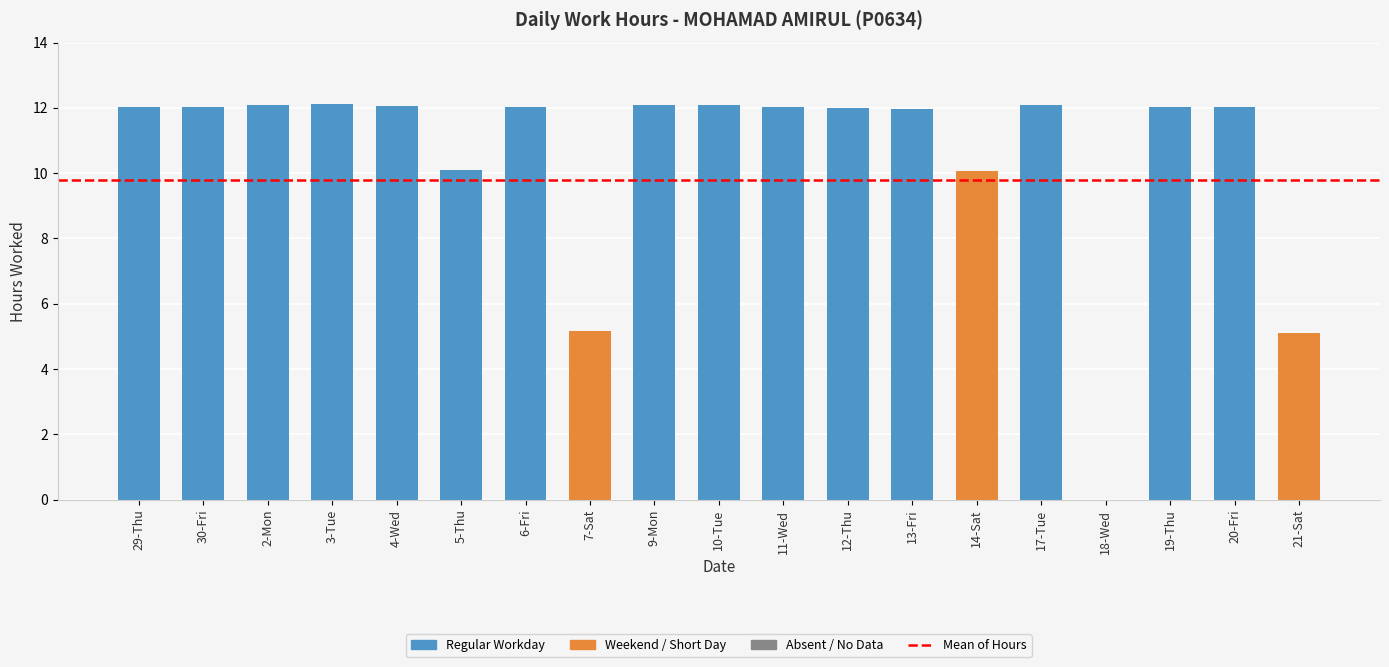

Which has a higher value, 29-Thu or 5-Thu?

29-Thu